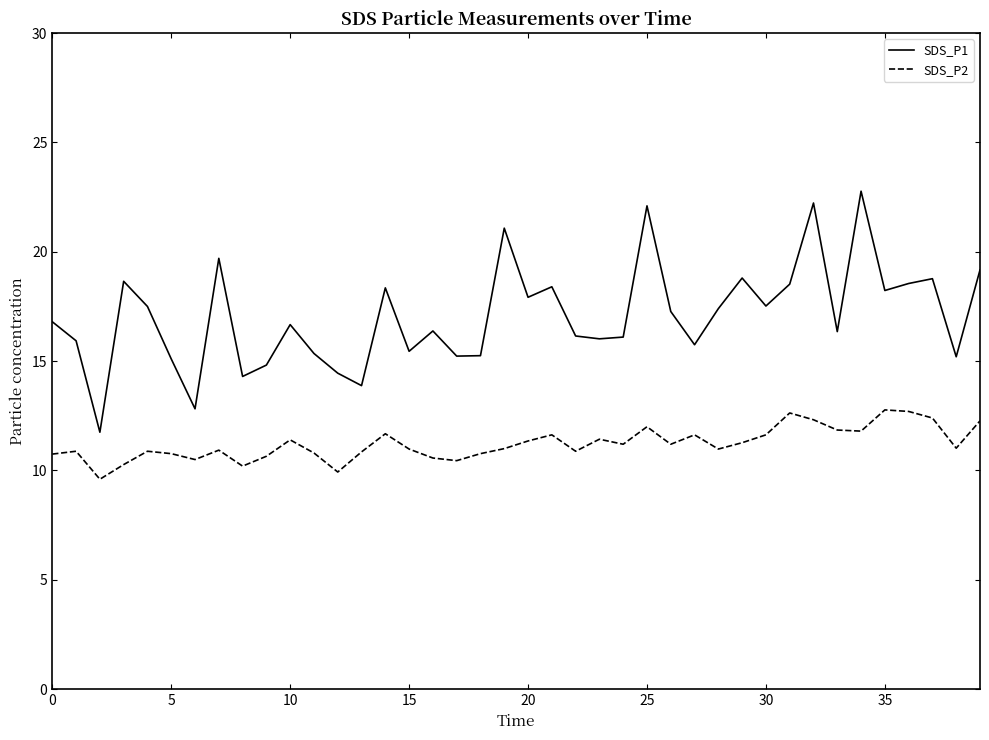

How many lines are shown in the chart?

2